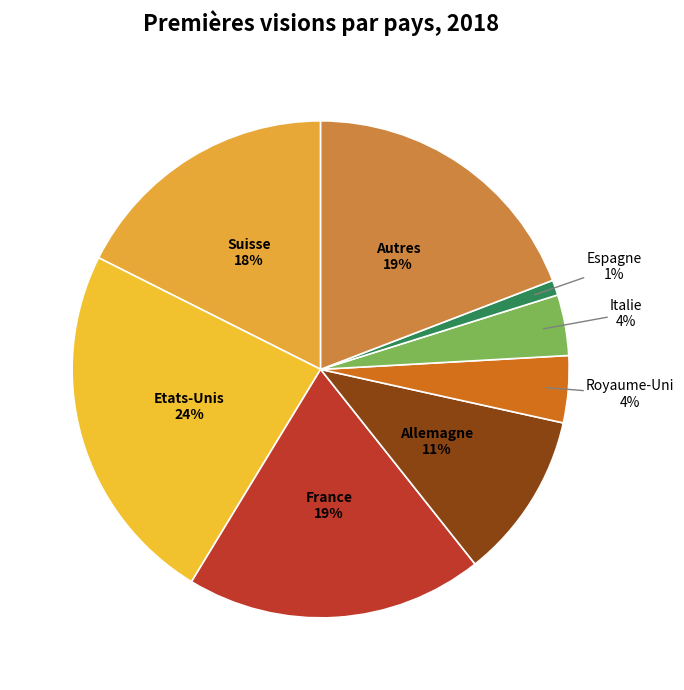

True or false: Allemagne accounts for 23% of the total.

False